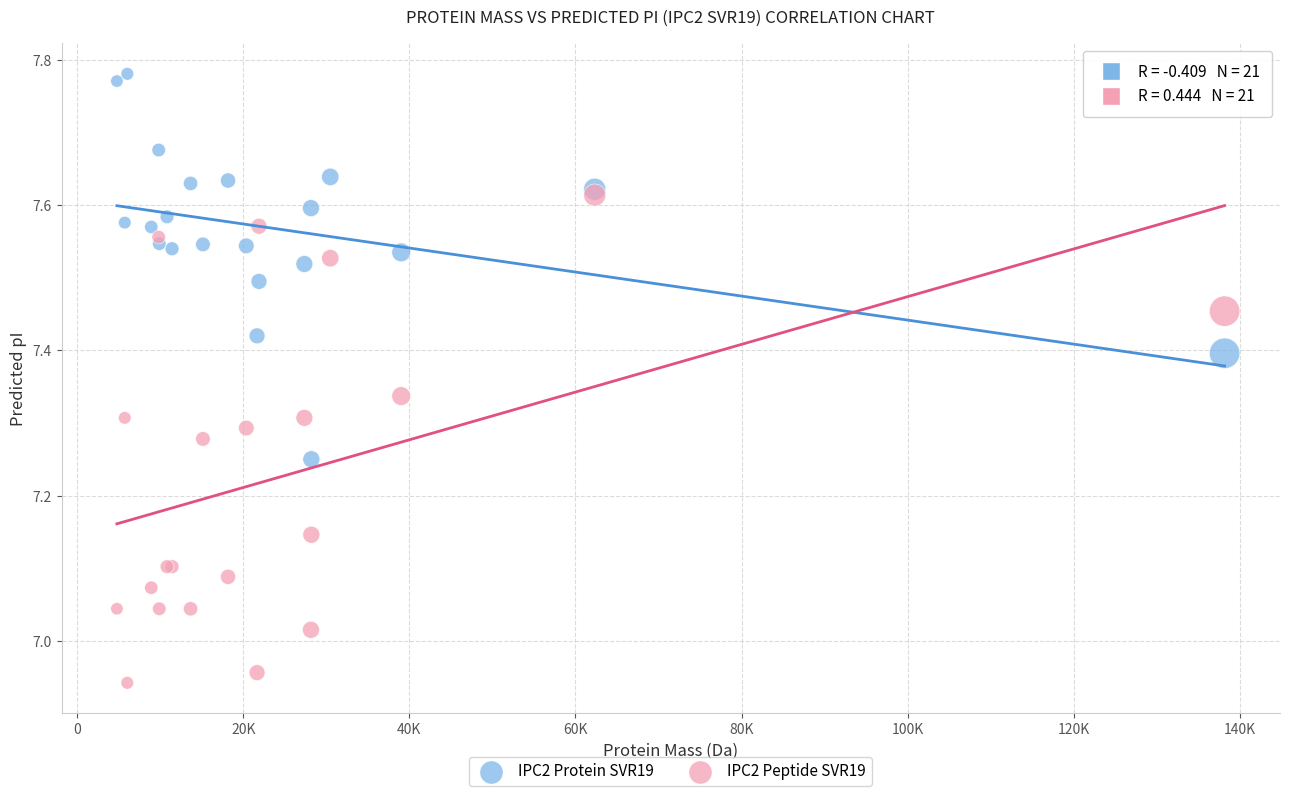

Which series has the largest Y range (max minus min)?

IPC2 Peptide SVR19